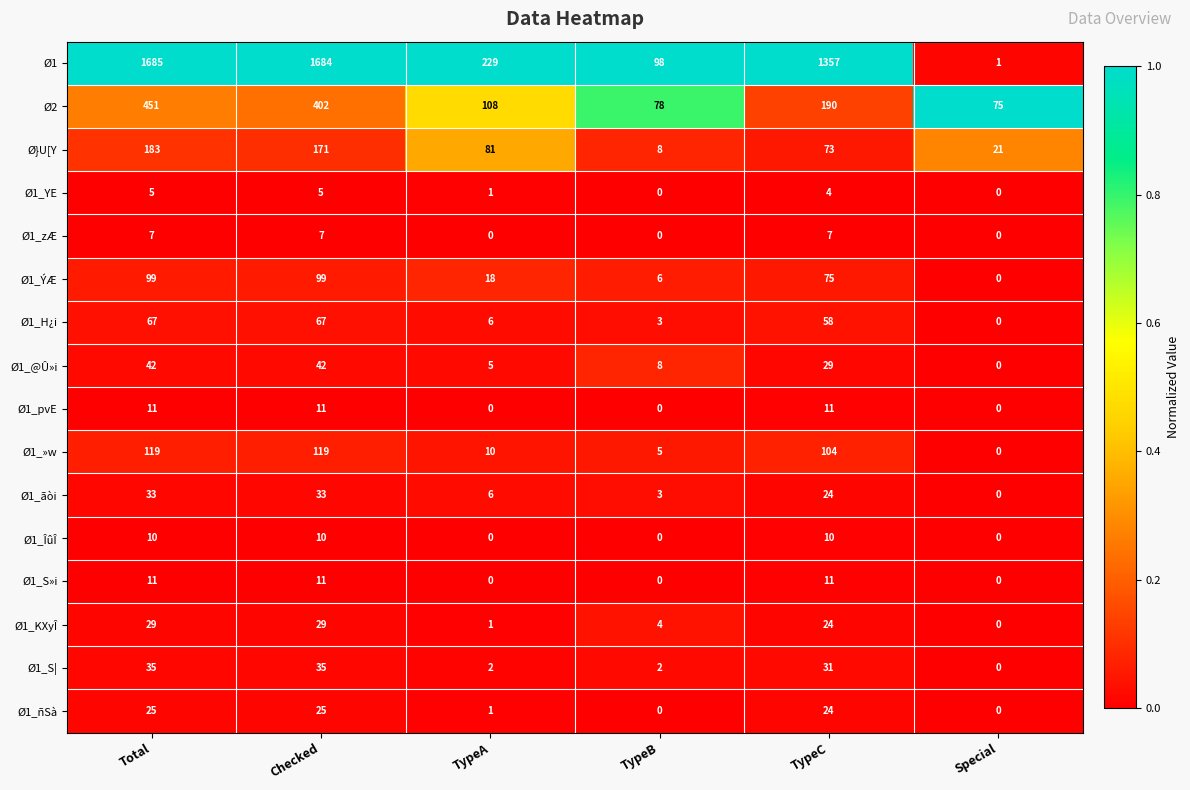

List the labels in order of Ø}U[Y value, largest first.

Total, Checked, TypeA, TypeC, Special, TypeB